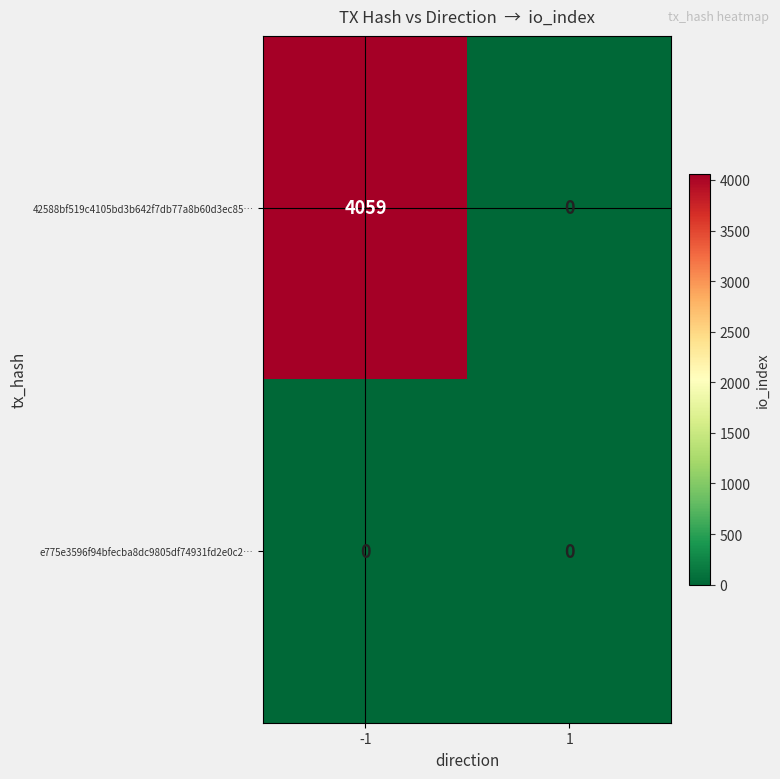

What is the total value across all series at -1?

4059